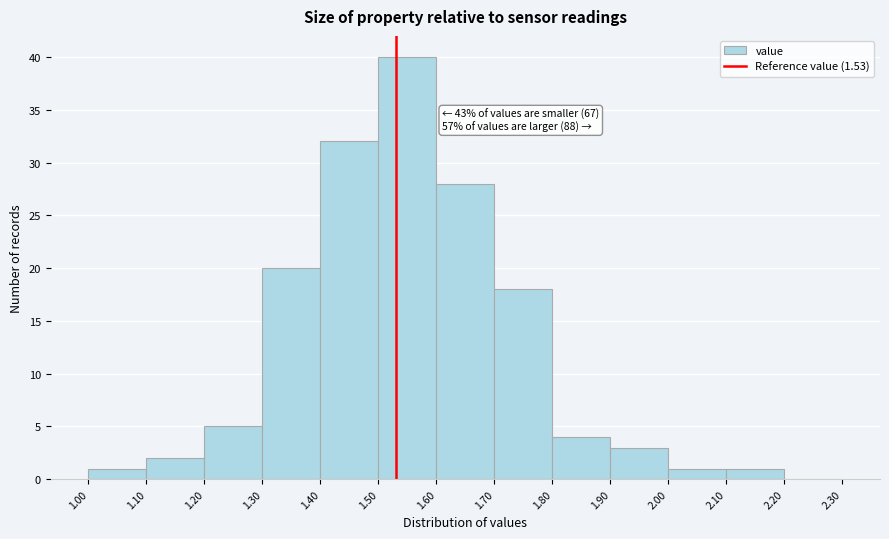

Which range on the x-axis has the tallest bar?

1.50 to 1.60